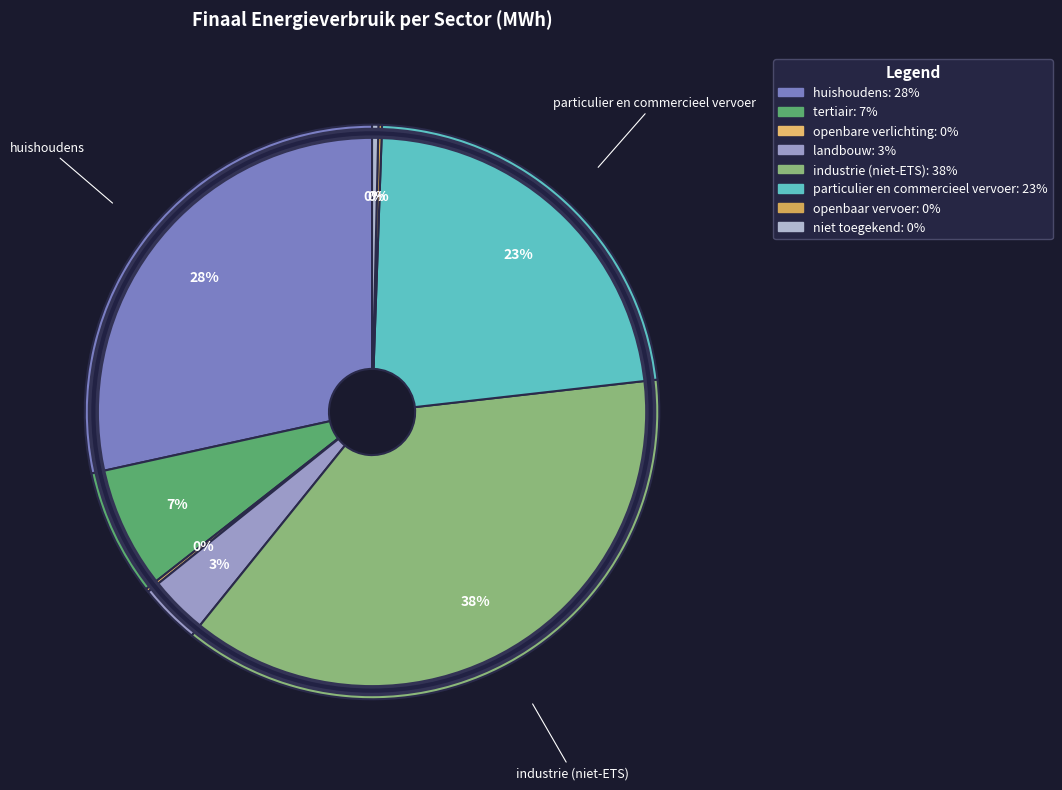

How many slices are in this pie chart?

8